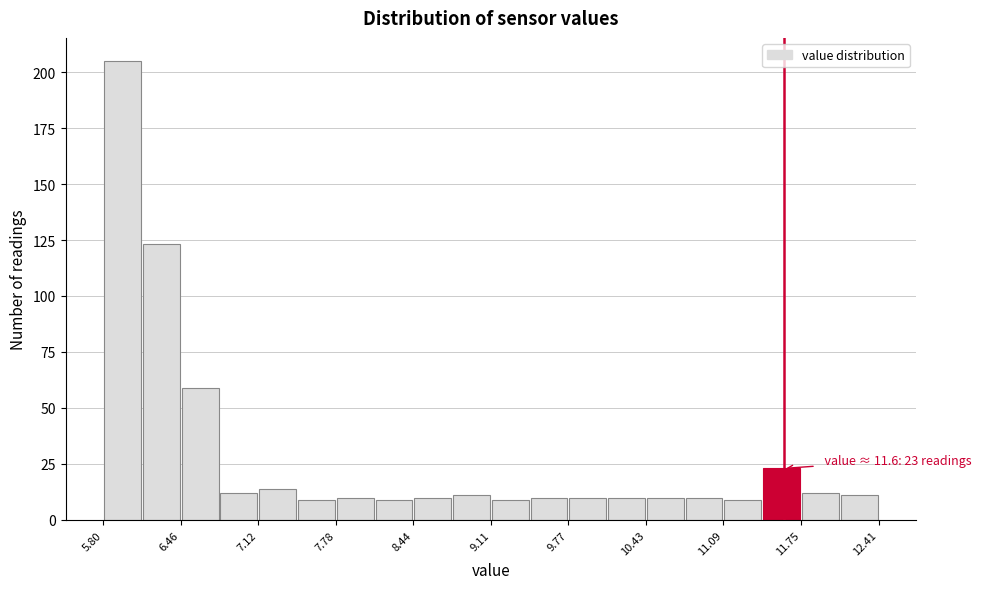

Read against the x-axis, roughly where is the centre of the tallest bar?

6.0